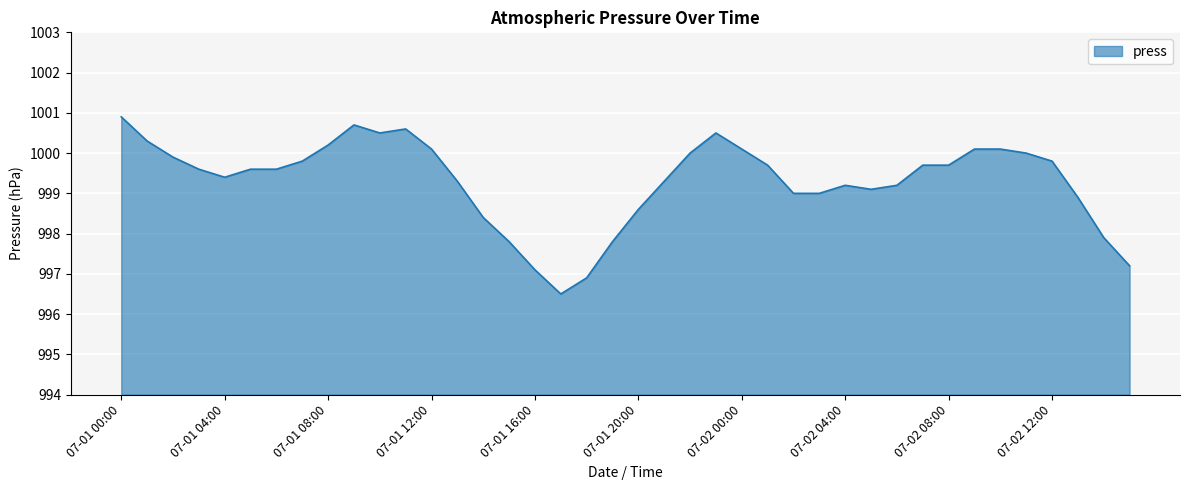

What is the smallest value displayed?

996.5